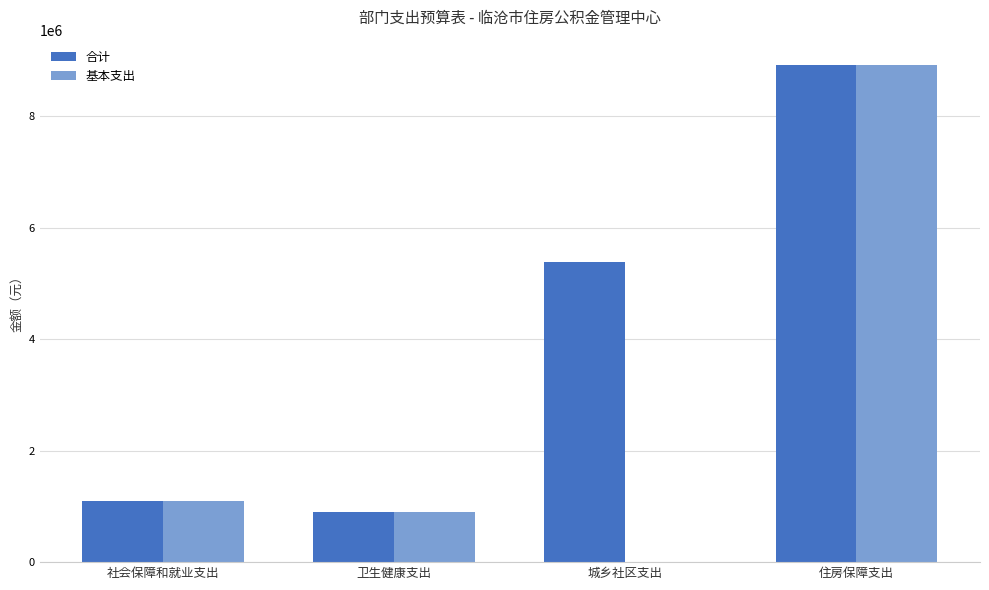

Are the bars horizontal?

No